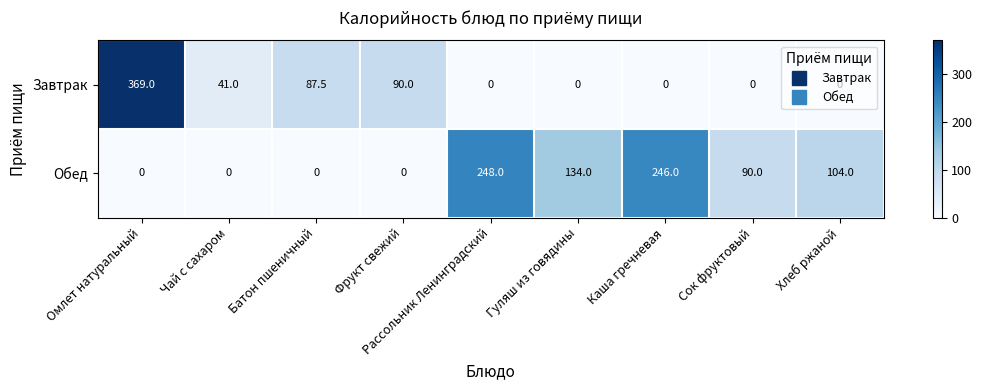

What is the sum of all Обед values?

822.0